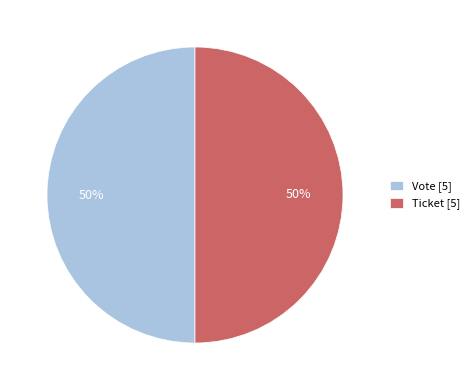

How many segments does this pie chart have?

2